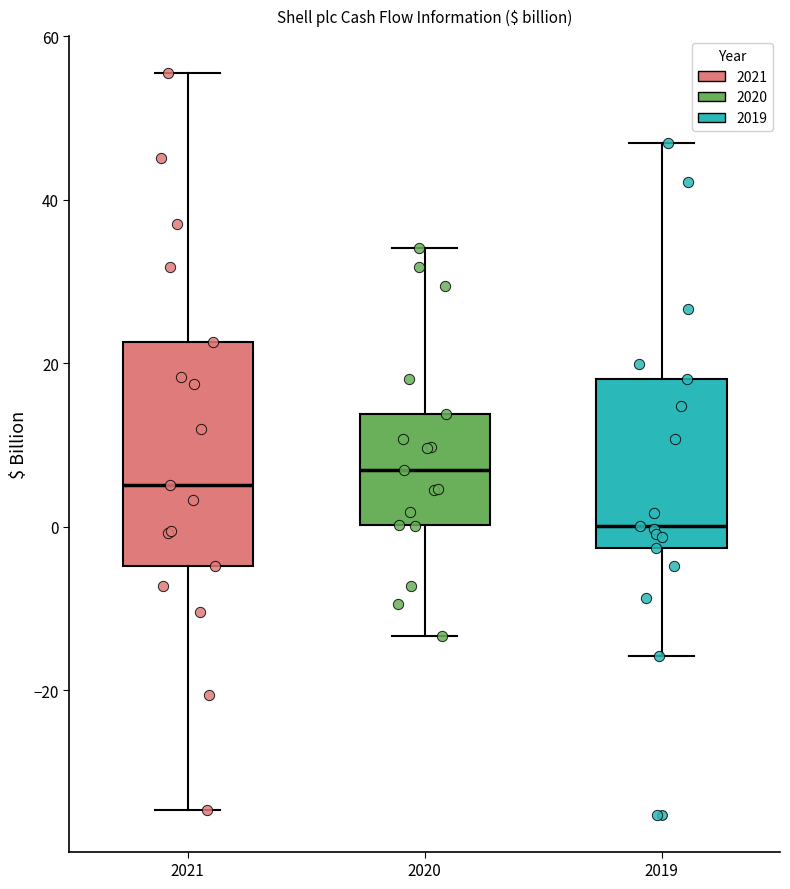

Which box's median line is the lowest?

2019